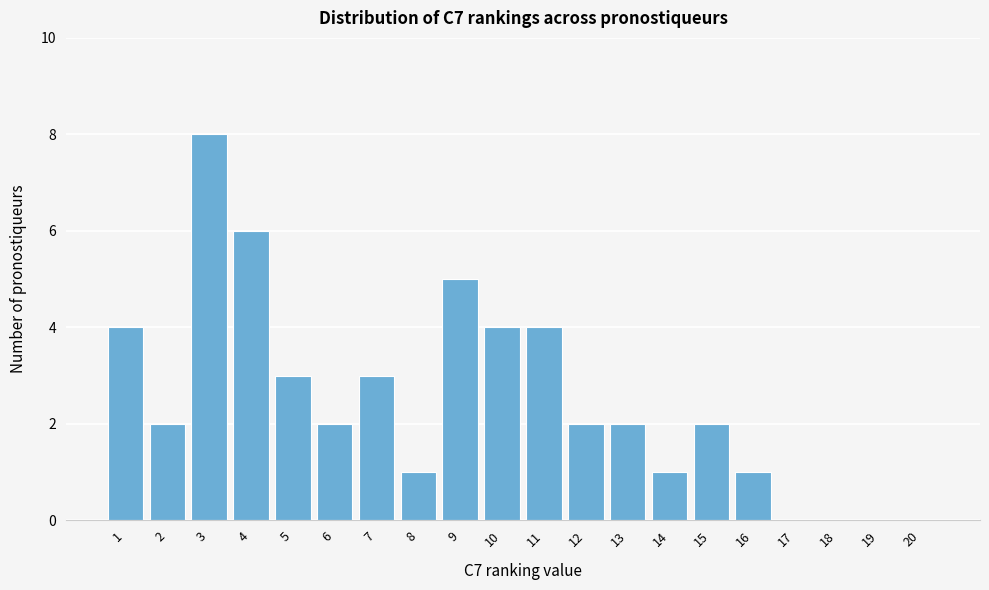

Reading left to right, extract all data points from this chart.

1=4	2=2	3=8	4=6	5=3	6=2	7=3	8=1	9=5	10=4	11=4	12=2	13=2	14=1	15=2	16=1	17=0	18=0	19=0	20=0